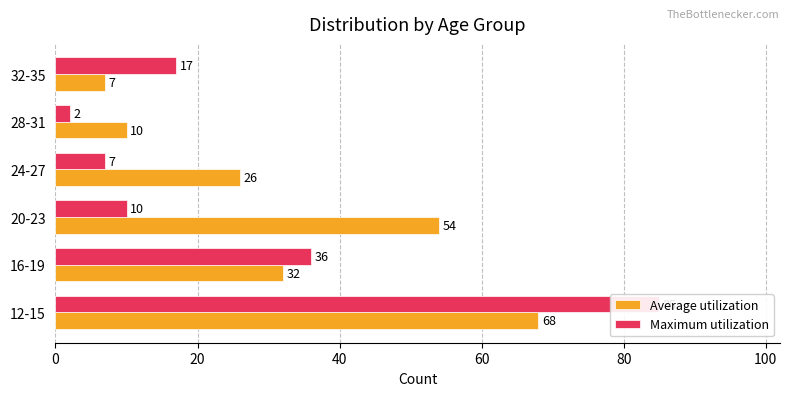

The Maximum utilization series shows 20 at 16-19. True or false?

False